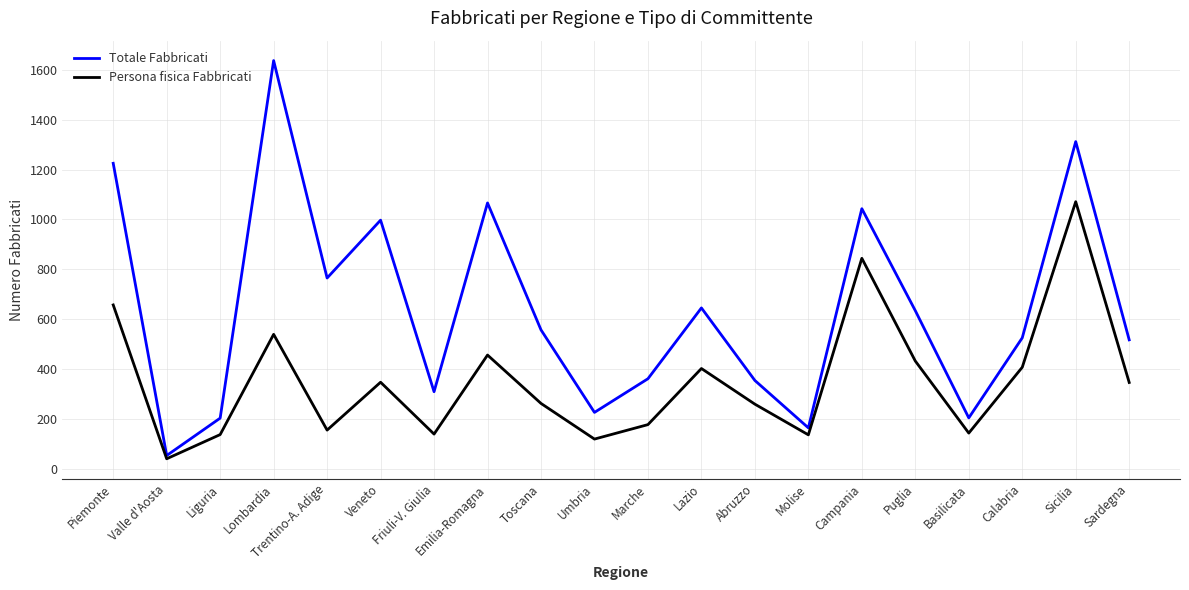

What is the sum of all Persona fisica Fabbricati values?

7068